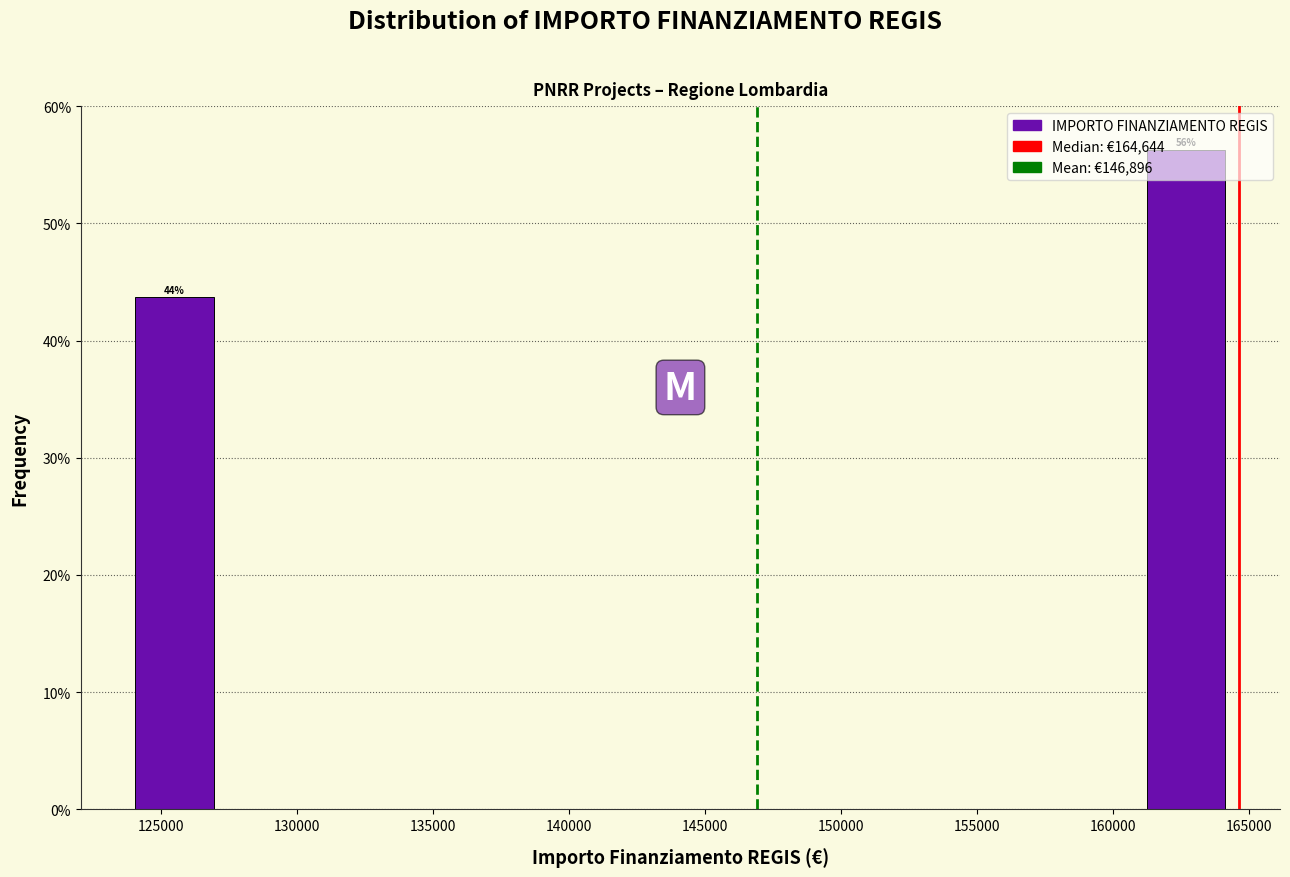

Which range on the x-axis has the tallest bar?

161500 to 164500